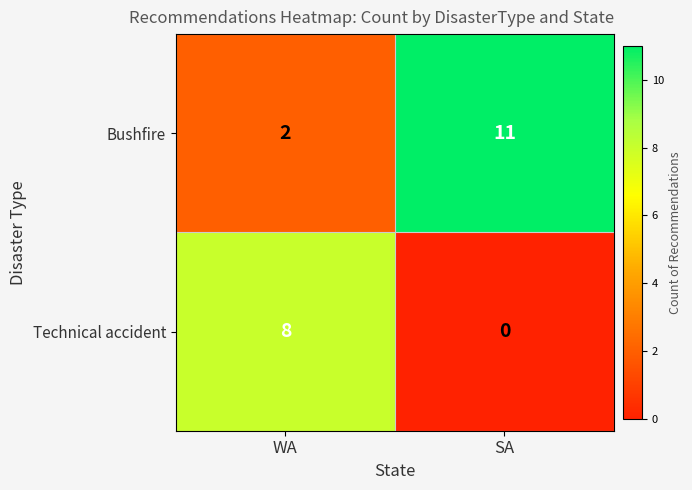

The Technical accident series shows -3 at SA. True or false?

False